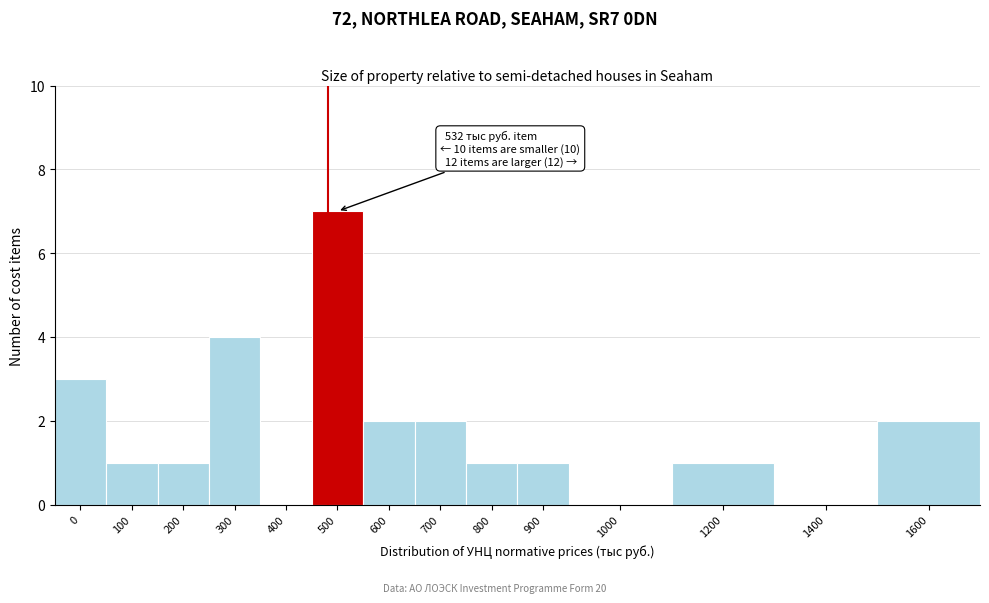

Reading right to left, list all the values displayed in this chart.

1600=2	1400=0	1200=1	1000=0	900=1	800=1	700=2	600=2	500=7	400=0	300=4	200=1	100=1	0=3